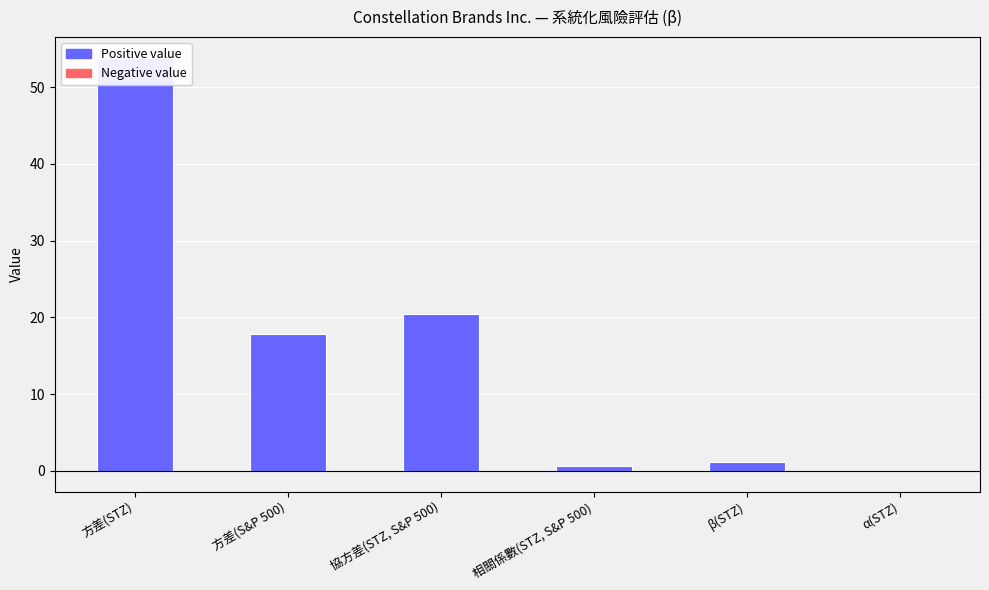

The chart shows a value of 12.0 at 協方差(STZ, S&P 500). True or false?

False